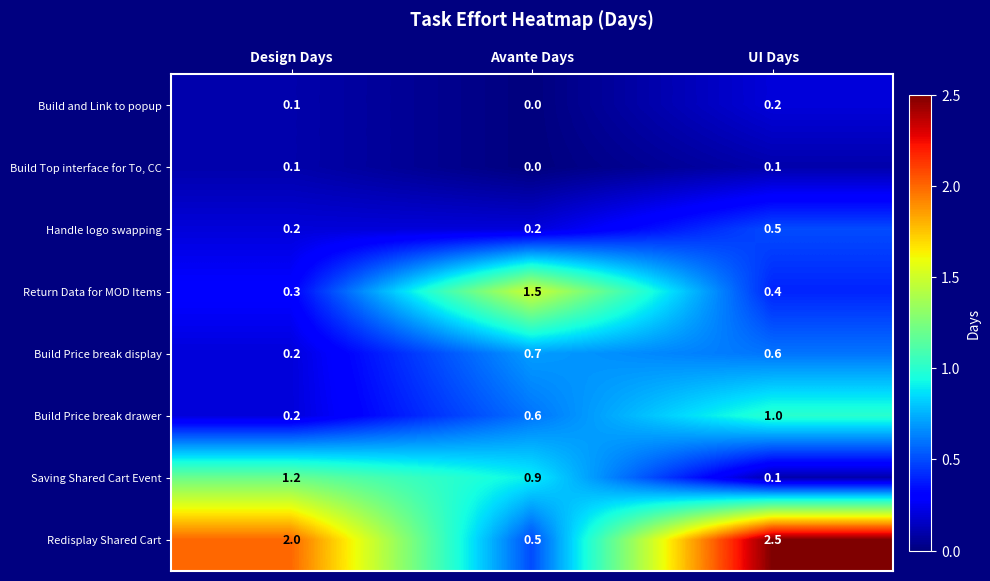

Which category has the highest value across all series?

UI Days